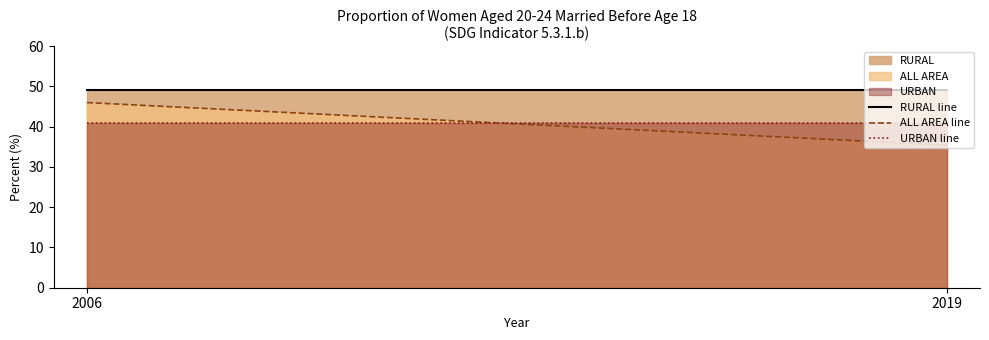

Reading left to right, extract all data points from this chart.

RURAL line: 49.2	49.2
ALL AREA line: 46.0	35.4
URBAN line: 41.0	41.0